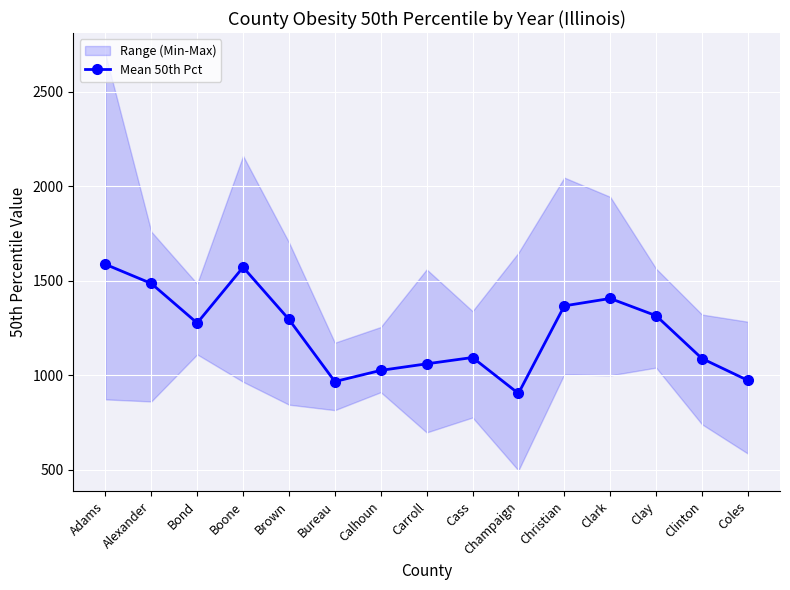

How many data points are less than 1276?

7